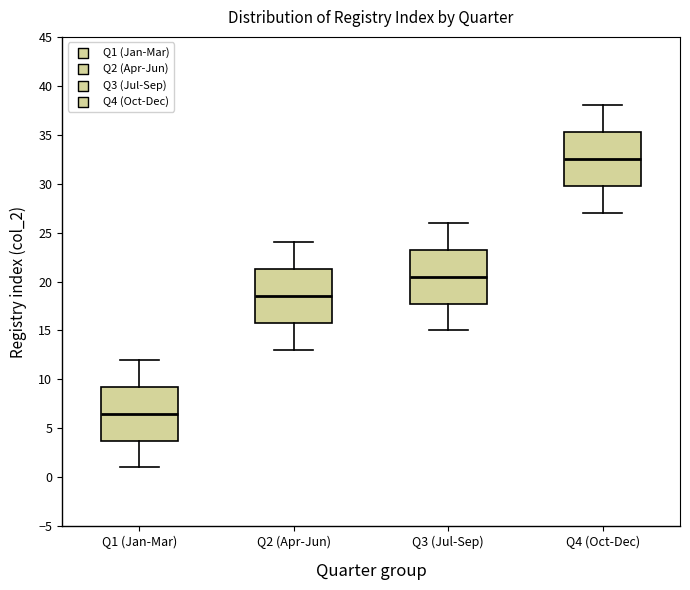

Reading left to right, read every box against the y-axis: the position of its median line, the range the box covers, and the ends of its whiskers. The values are not printed on the chart, so give them approximately, as read against the axis.

Q1 (Jan-Mar): median 6.5, box 4.0 to 9.5, whiskers 1.0 to 12.0
Q2 (Apr-Jun): median 18.5, box 16.0 to 21.5, whiskers 13.0 to 24.0
Q3 (Jul-Sep): median 20.5, box 18.0 to 23.5, whiskers 15.0 to 26.0
Q4 (Oct-Dec): median 32.5, box 30.0 to 35.5, whiskers 27.0 to 38.0